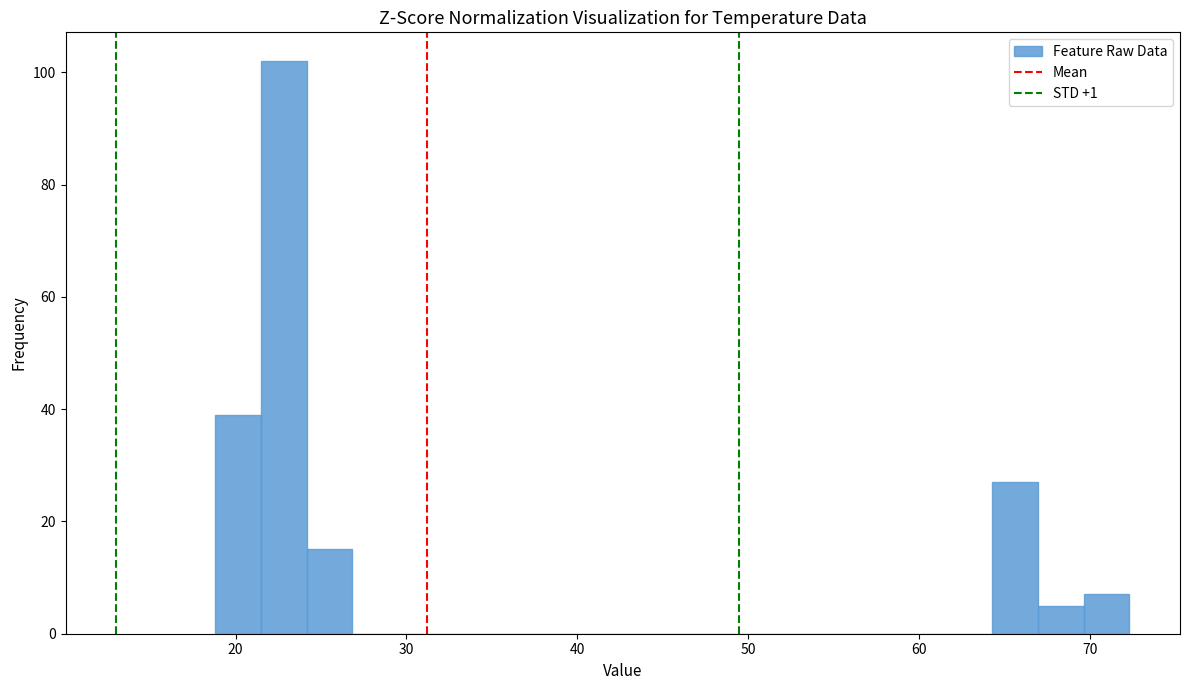

Read against the x-axis, roughly where is the centre of the tallest bar?

23